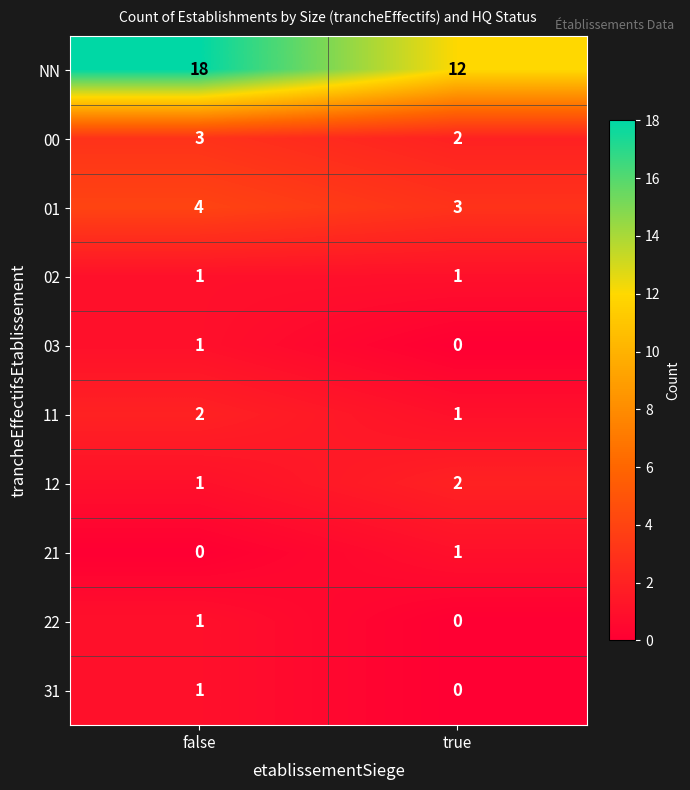

Reading left to right, what are all the values shown in this chart?

NN: false=18	true=12
00: false=3	true=2
01: false=4	true=3
02: false=1	true=1
03: false=1	true=0
11: false=2	true=1
12: false=1	true=2
21: false=0	true=1
22: false=1	true=0
31: false=1	true=0